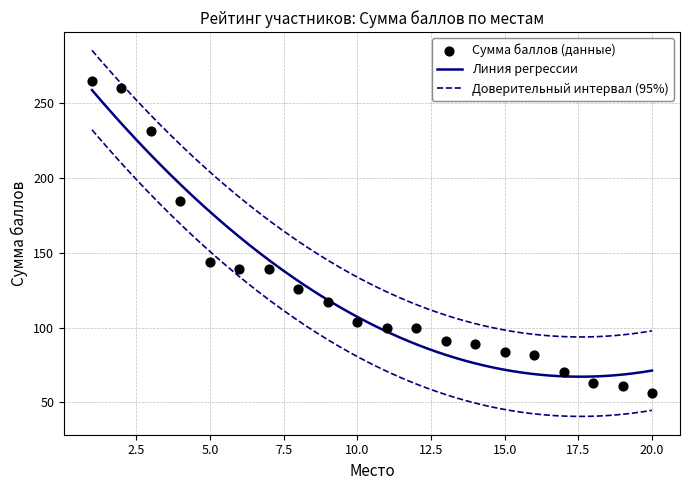

What is the change in value from 4 to 18?

-121.4